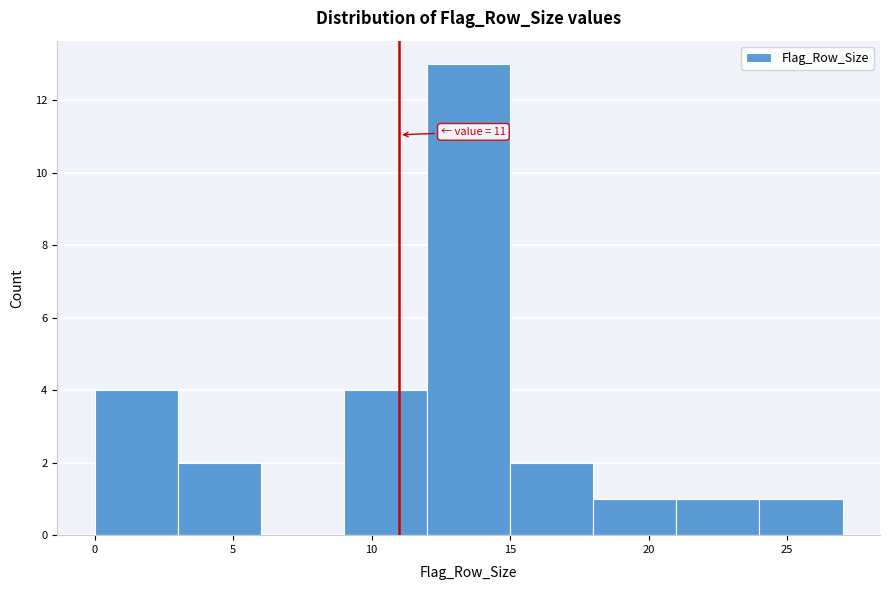

Which range on the x-axis has the tallest bar?

12 to 15